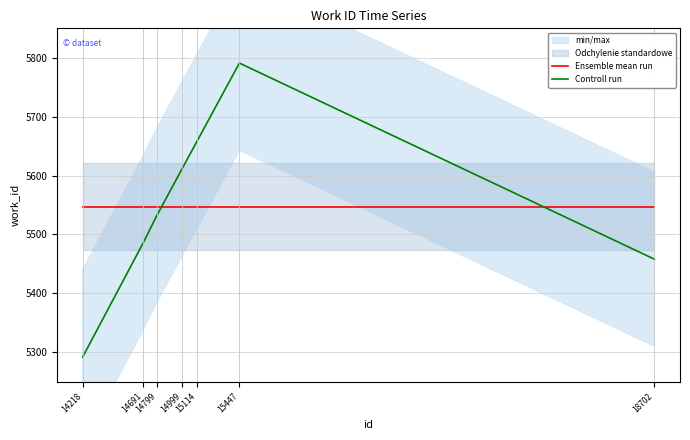

What is the highest value of the Controll run series?

5791.0